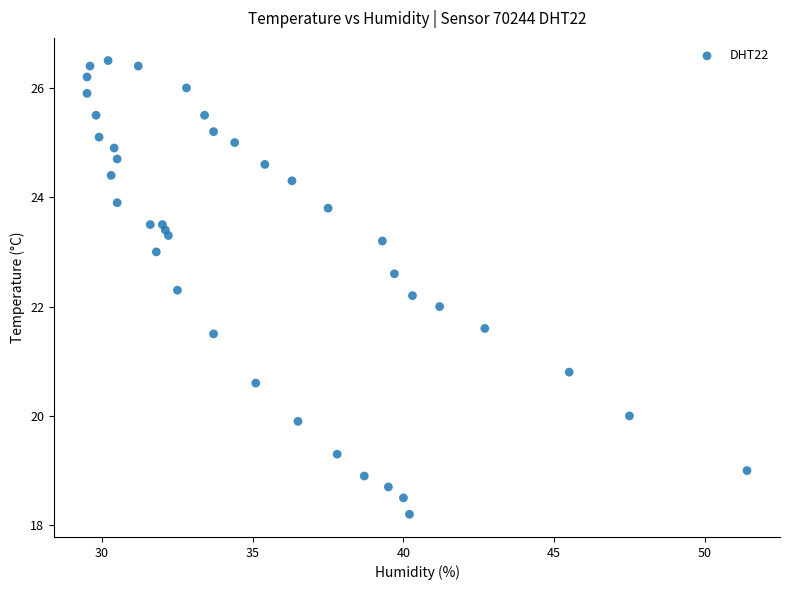

What is the range of X values (max minus min)?

21.9